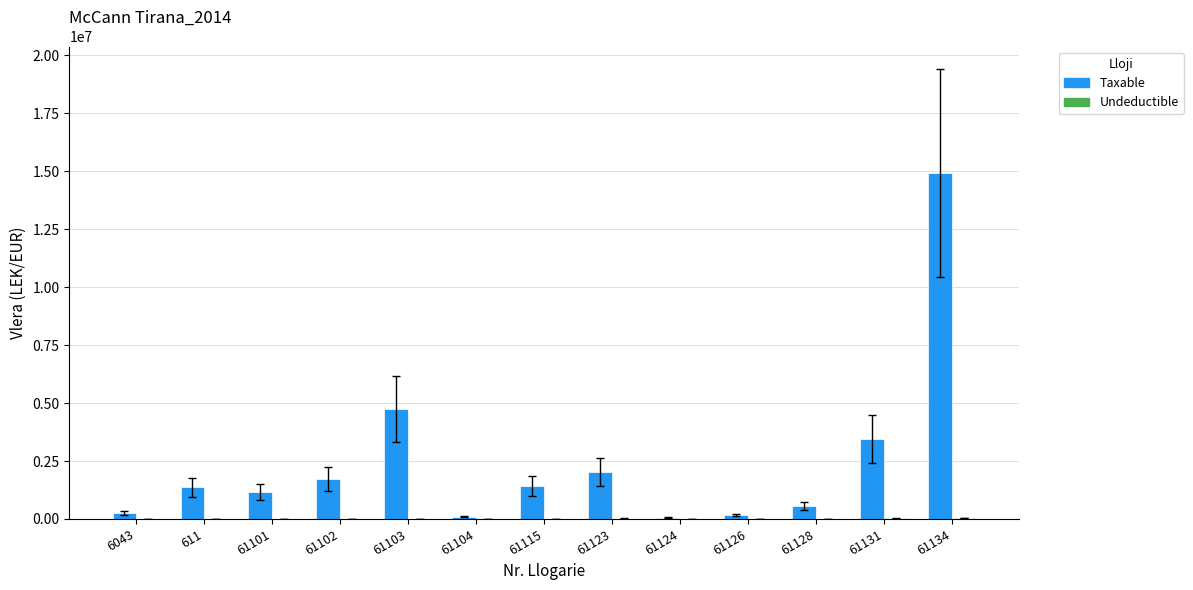

What is the maximum value shown in the chart?

14931158.8